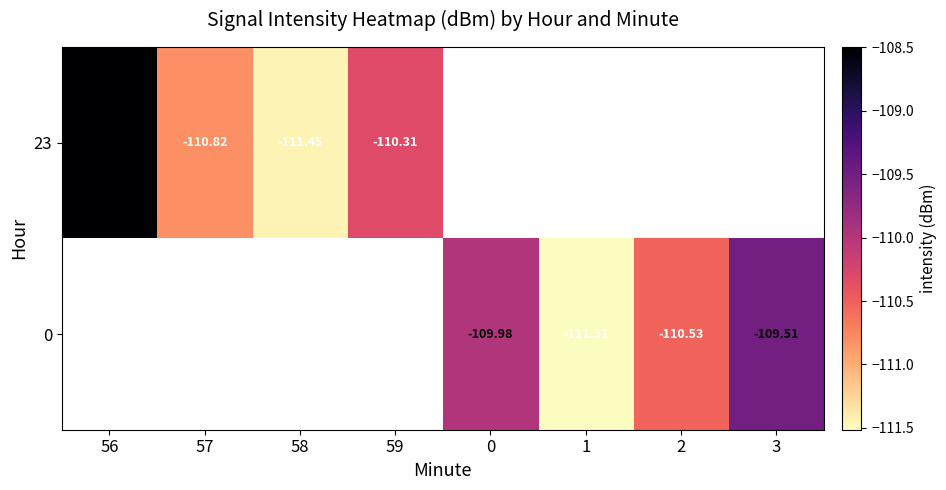

What is the greatest value displayed?

-108.5